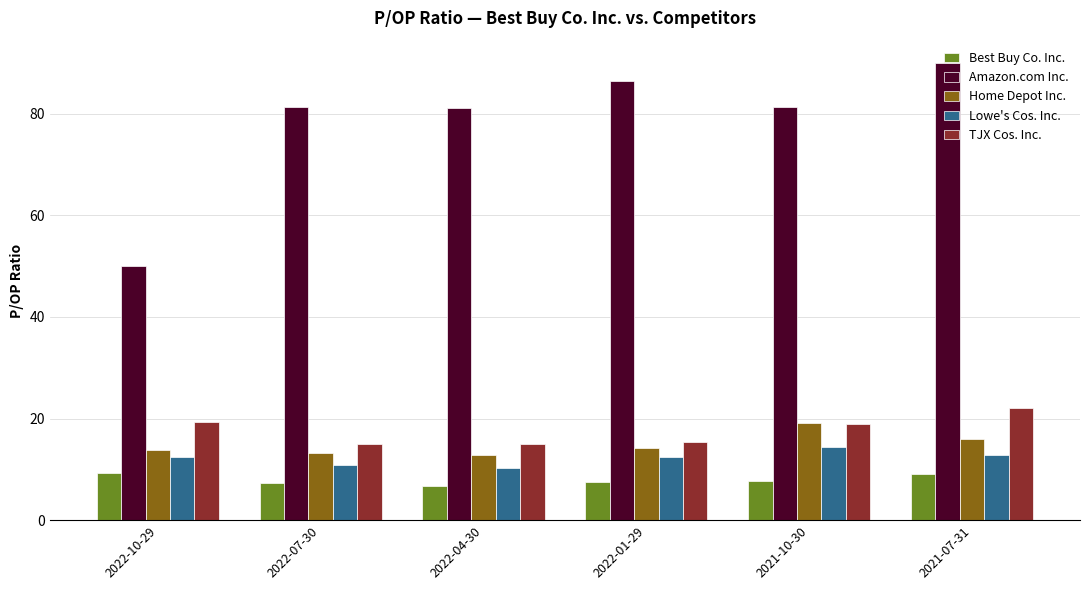

At which category is the sum across all series the highest?

2021-07-31